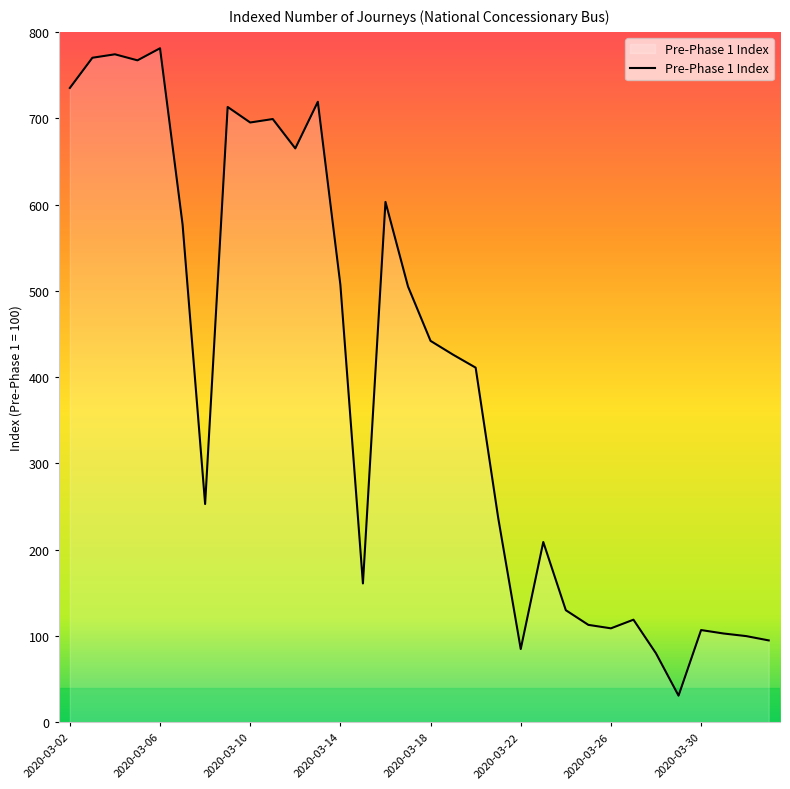

What is the difference between the maximum and minimum values?

750